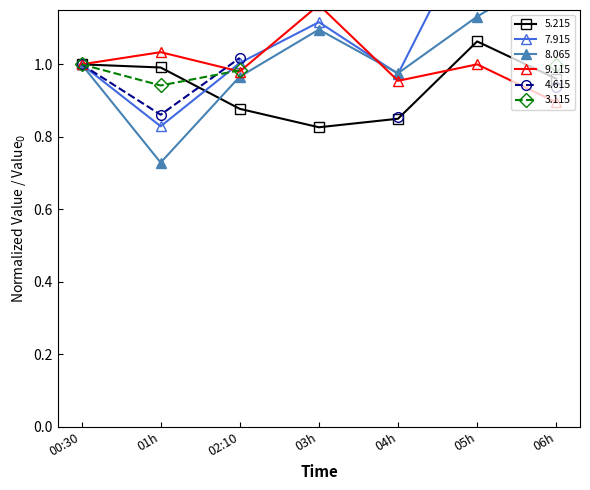

In   9.115, how many points are higher than both neighbors (excluding endpoints)?

3